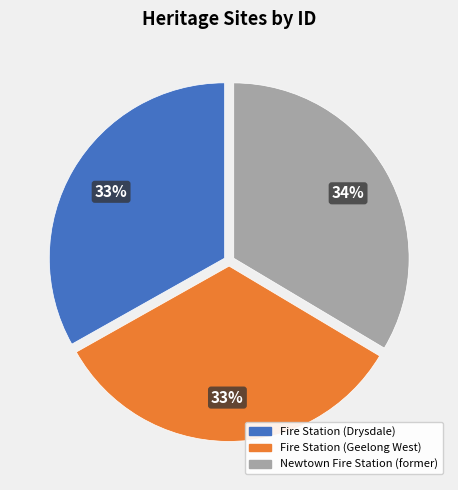

Does Fire Station (Geelong West) represent more than half of the total?

No